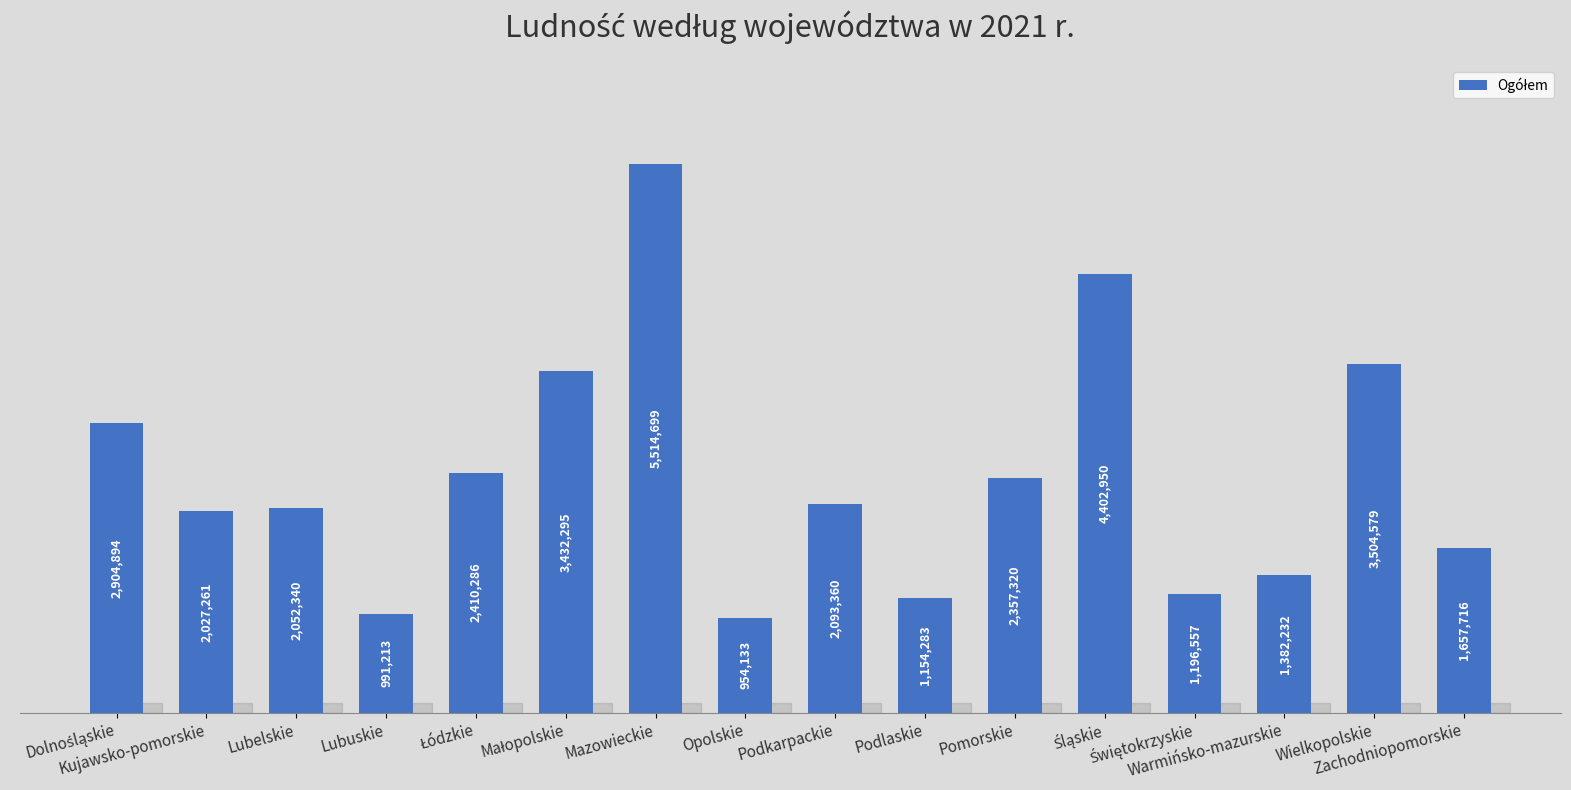

What is the label of the 8th bar from the left?

Opolskie